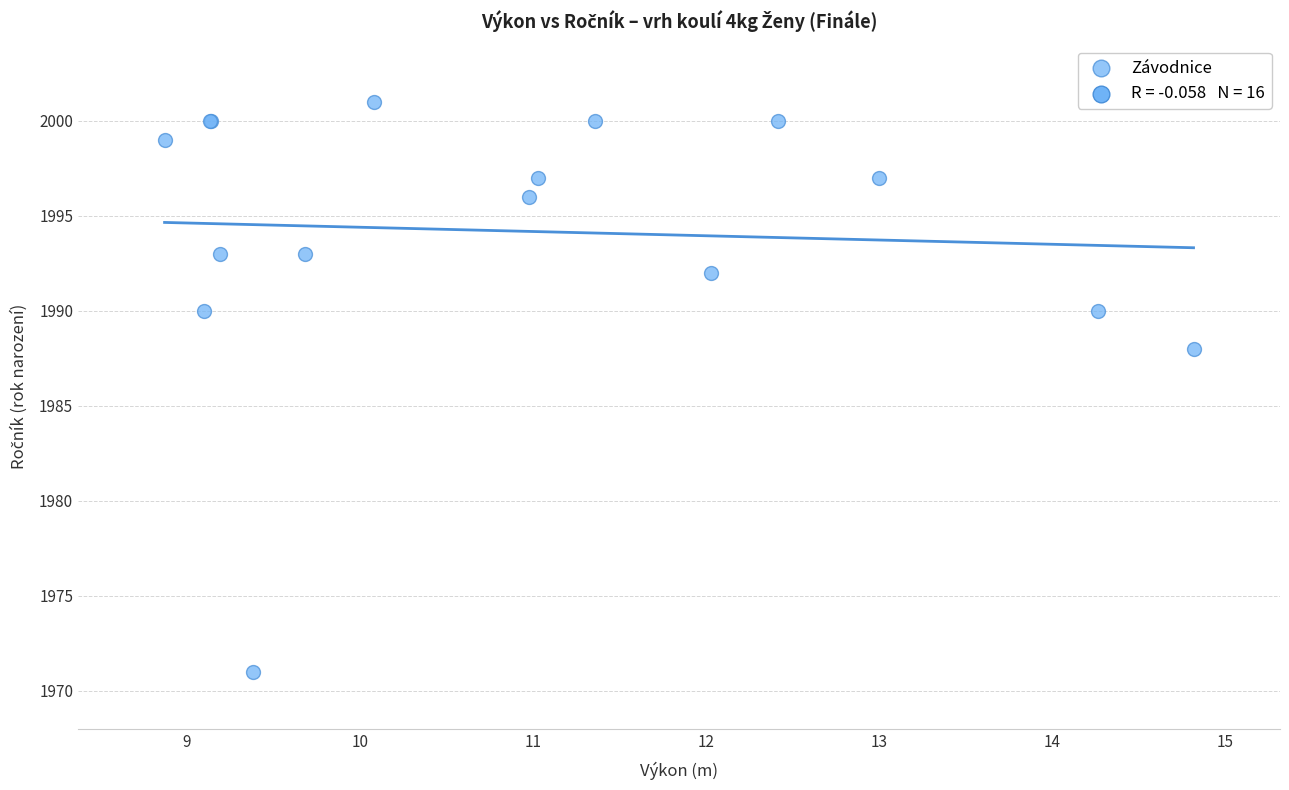

What Y value in the scatter plot is closest to 1986?

1988